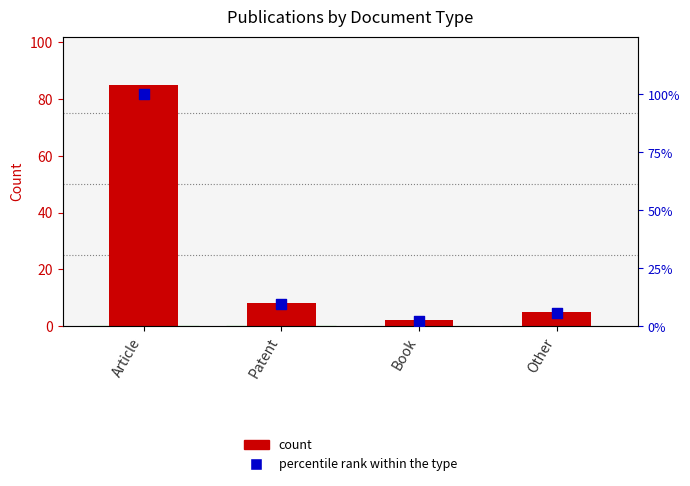

Which series has the largest Y range (max minus min)?

percentile rank within the type